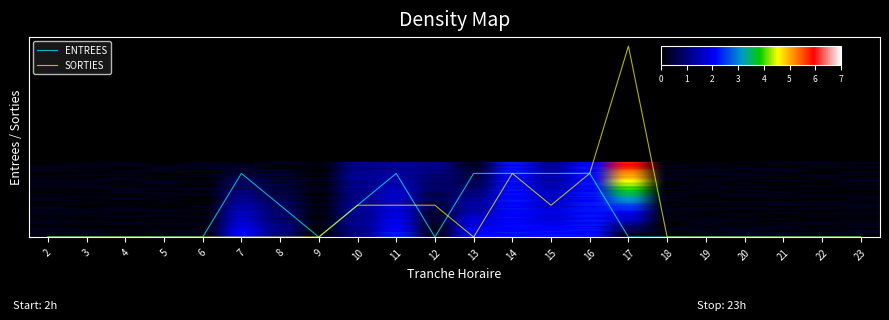

Which series has the largest total across all categories?

ENTREES